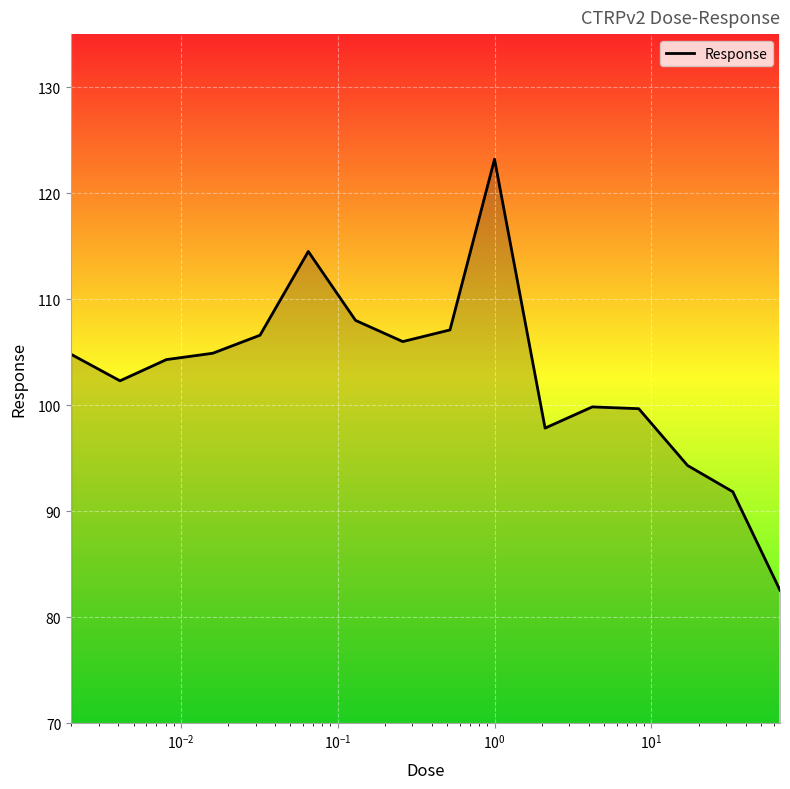

What is the maximum value shown in the chart?

123.2